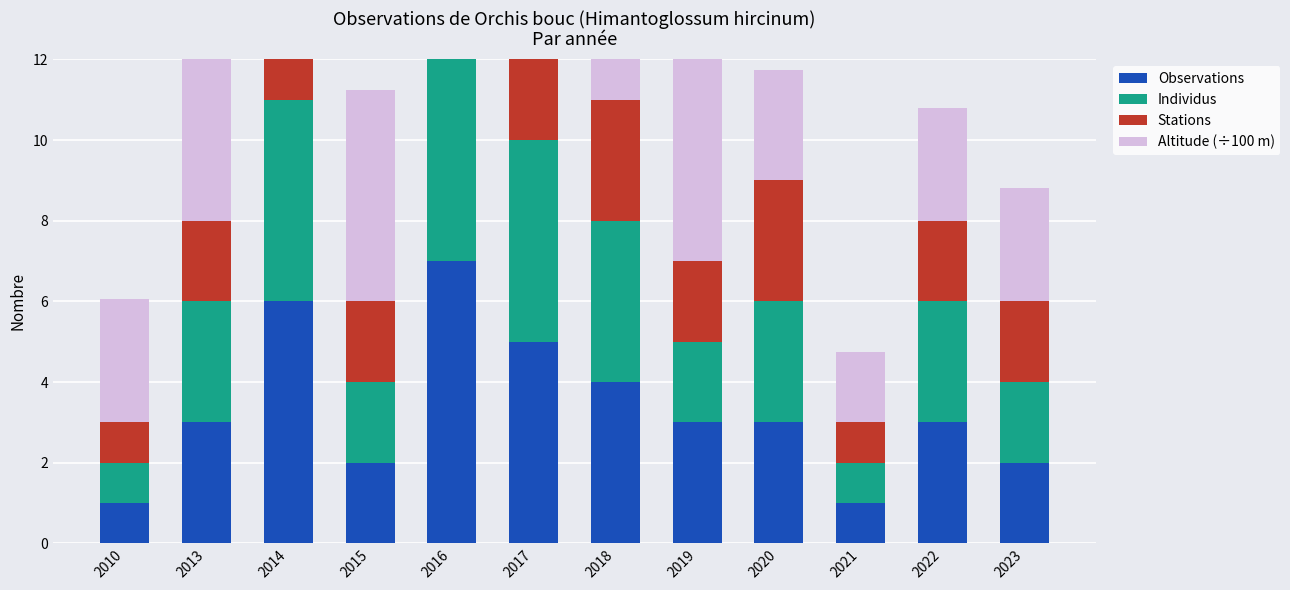

List the series in order of their overall mean, lowest first.

Stations, Individus, Observations, Altitude (÷100 m)